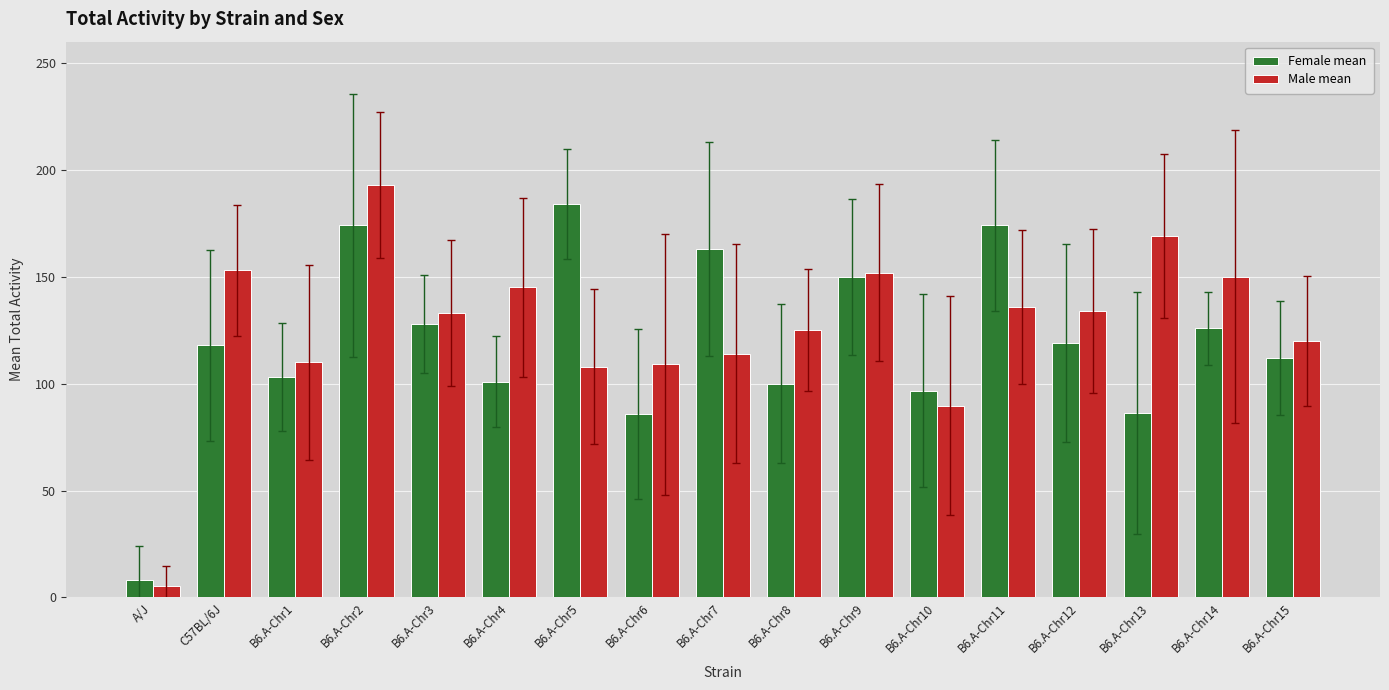

What is the label of the 17th bar from the right?

A/J